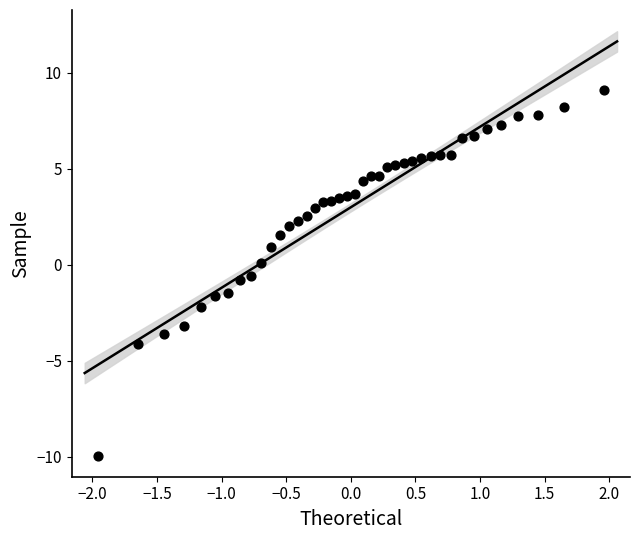

What is the range of Y values (max minus min)?

19.0